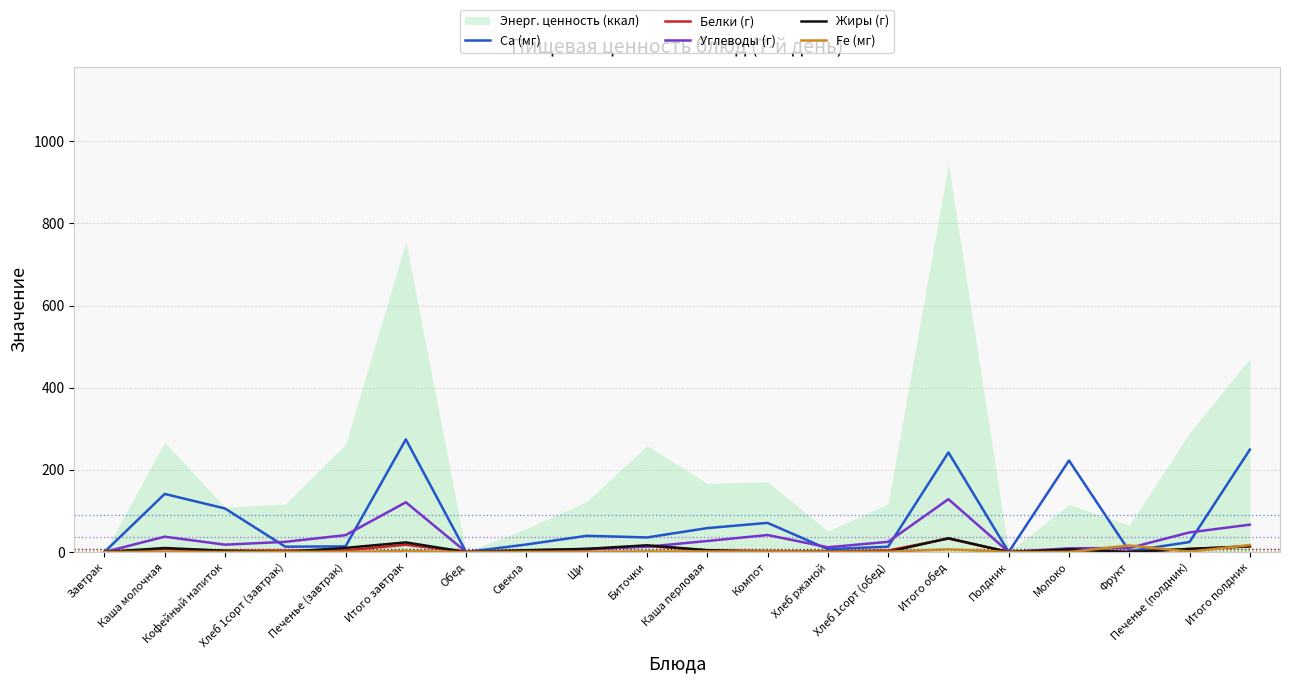

Count the number of categories in the chart.

20